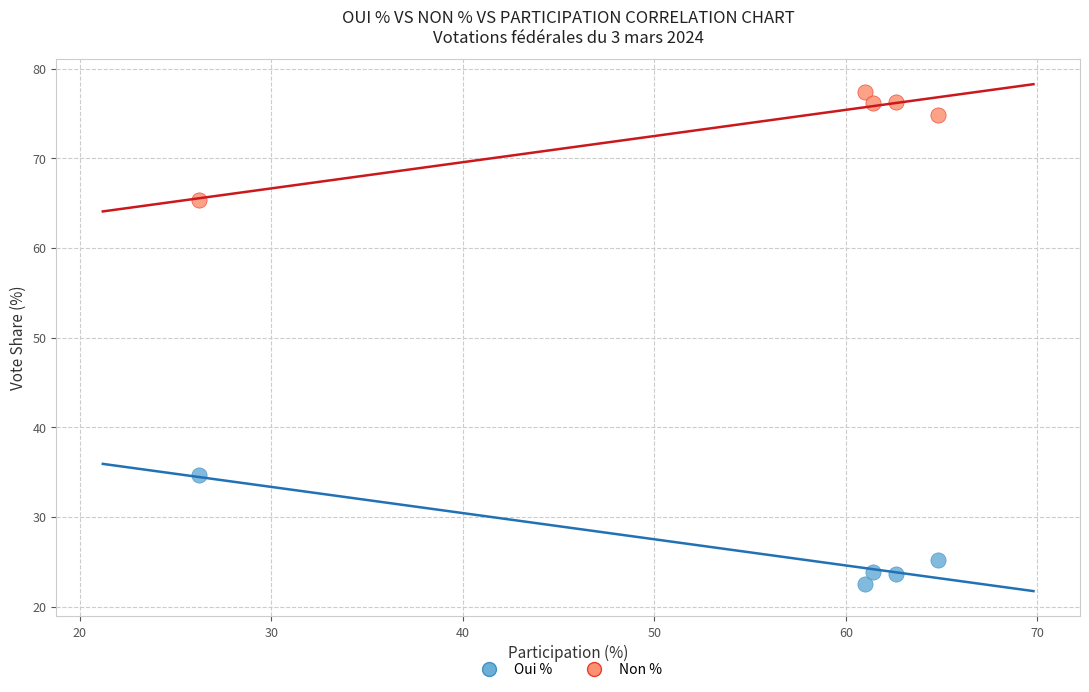

Which series reaches the minimum Y coordinate?

Oui %